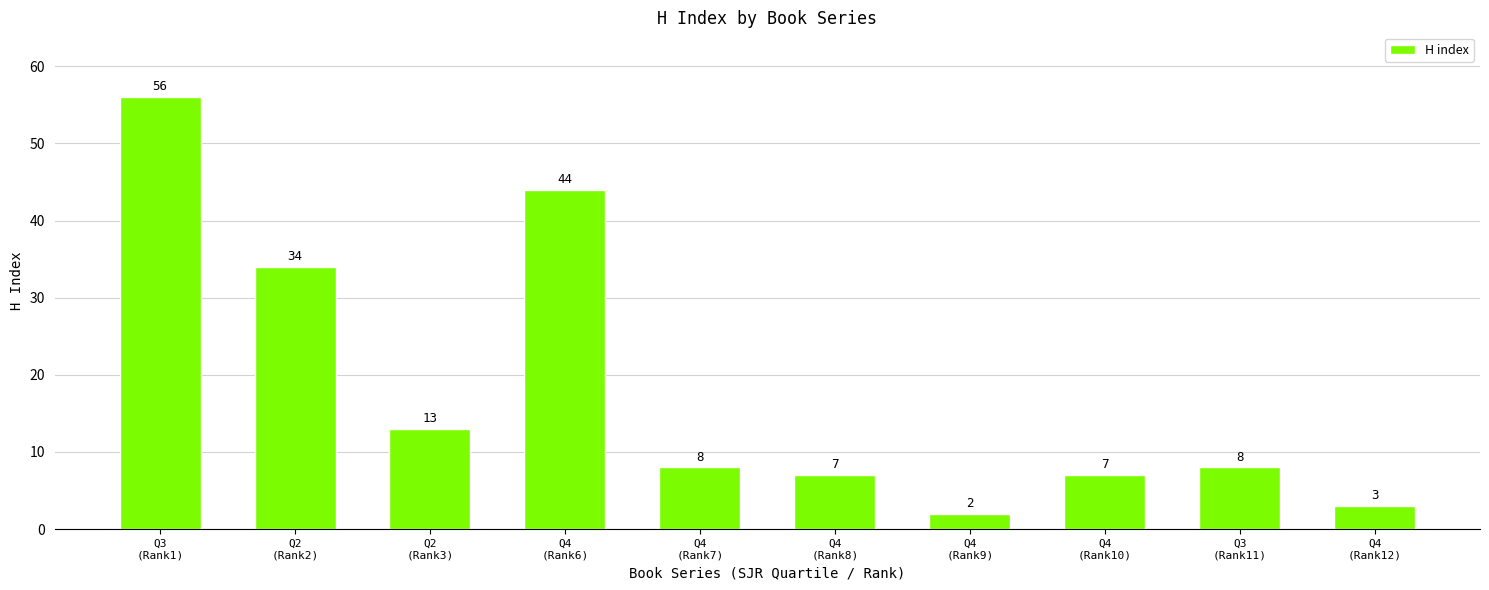

Reading left to right, list all the values displayed in this chart.

56	34	13	44	8	7	2	7	8	3